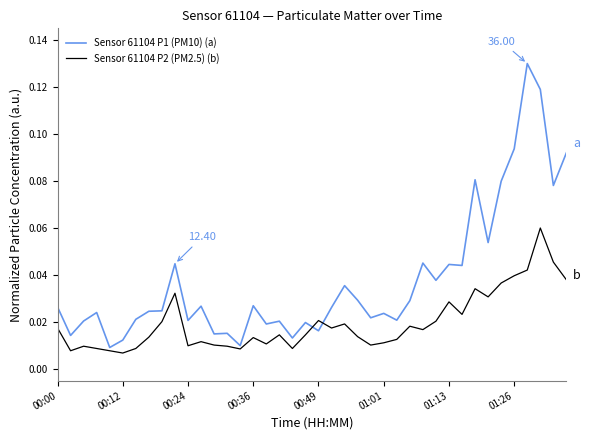

Rank the series by their maximum value, from highest to lowest.

Sensor 61104 P1 (PM10) (a), Sensor 61104 P2 (PM2.5) (b)